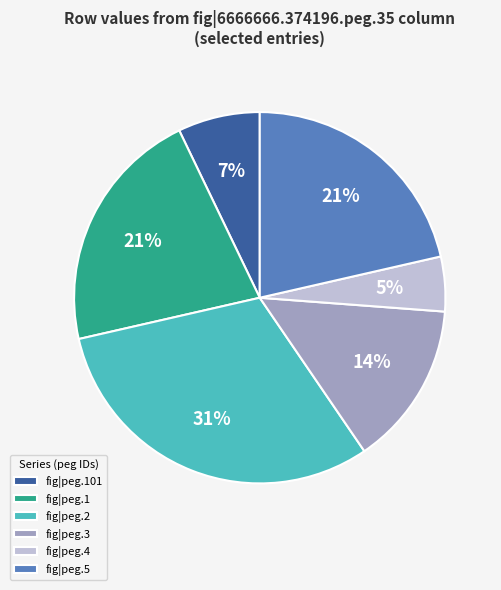

What percentage is the fig|peg.5 slice, to the nearest percent?

21%